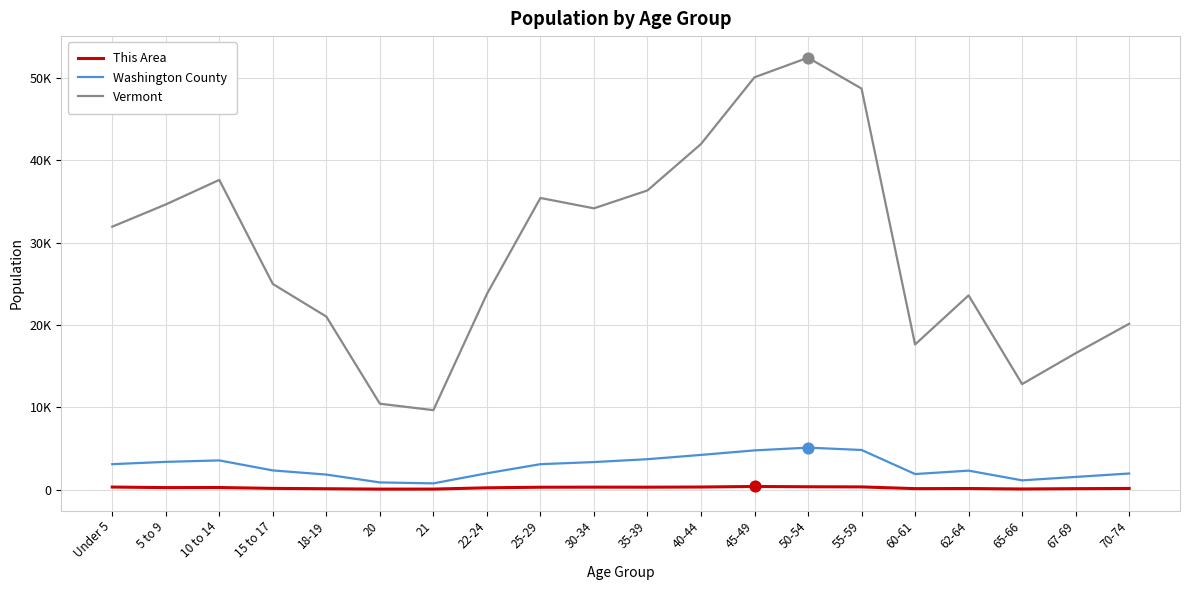

Does the chart have visible grid lines?

Yes